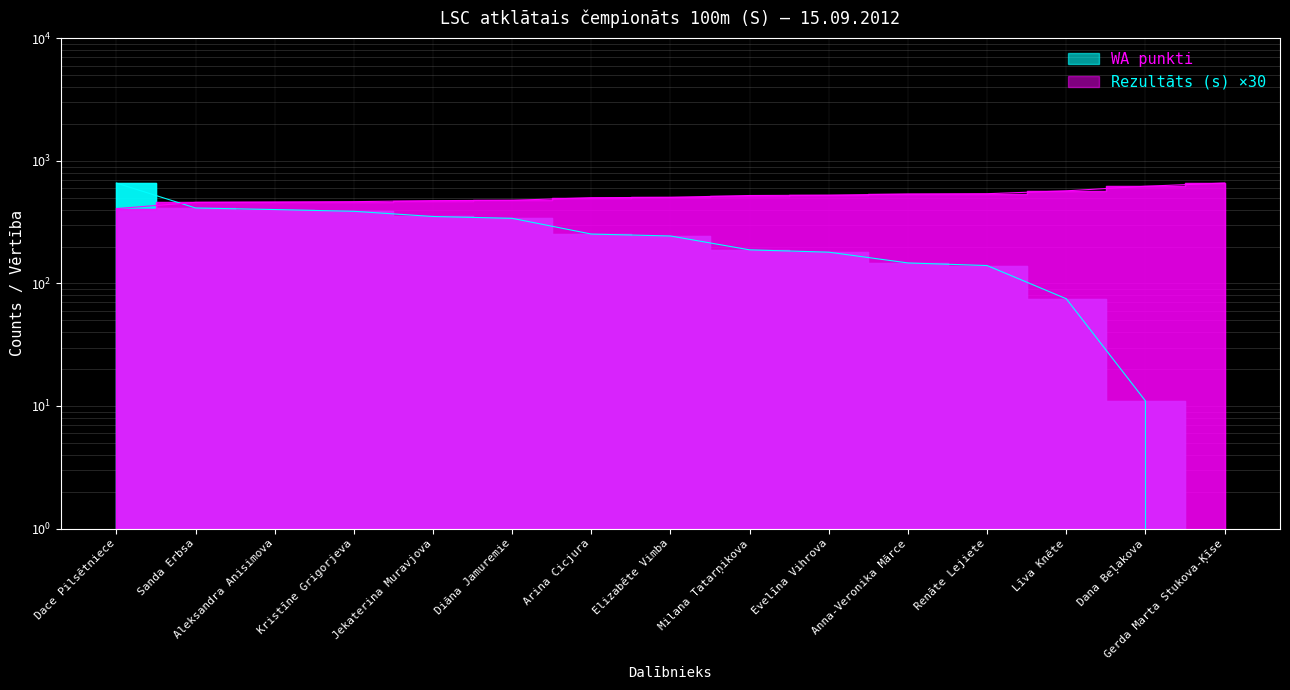

Is it true that Rezultāts (s) equals 889 at Milana Tatarņikova?

False